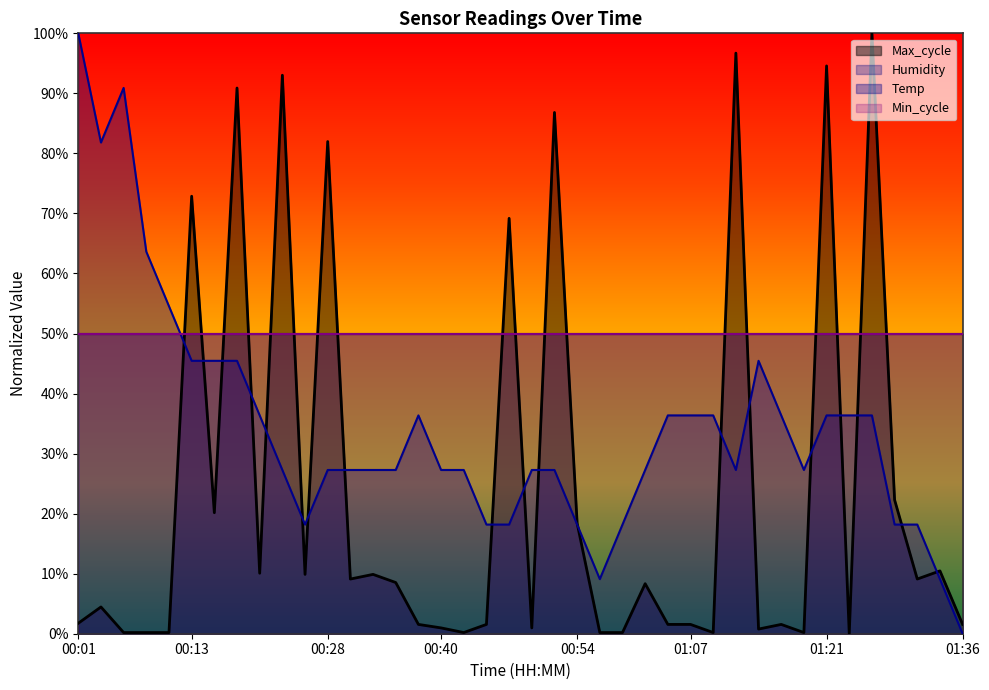

What is the average value of the Temp series?

34.3